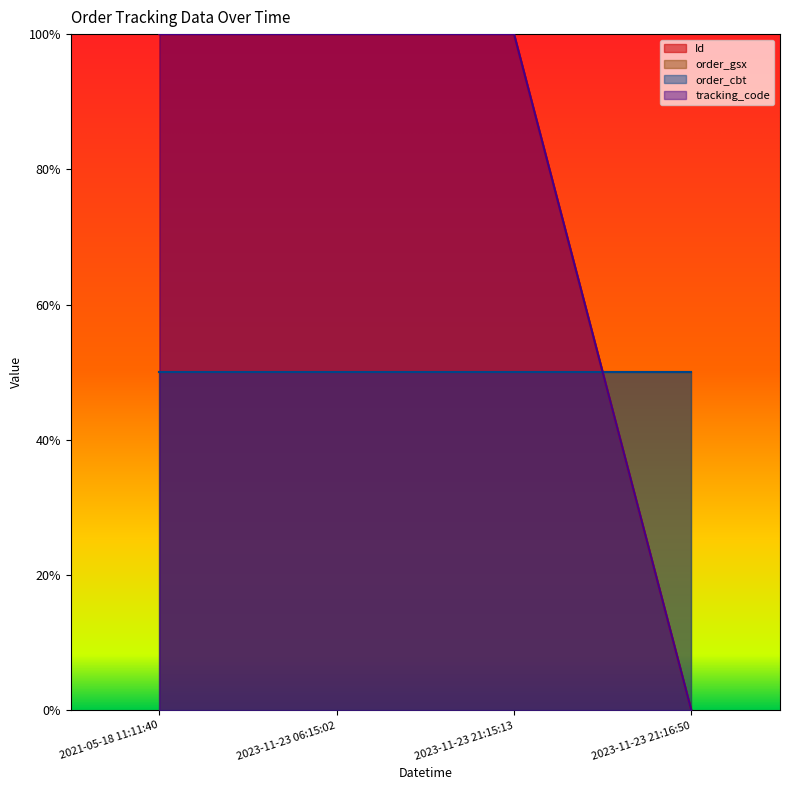

At which category is the sum across all series the highest?

2023-11-23 21:15:13